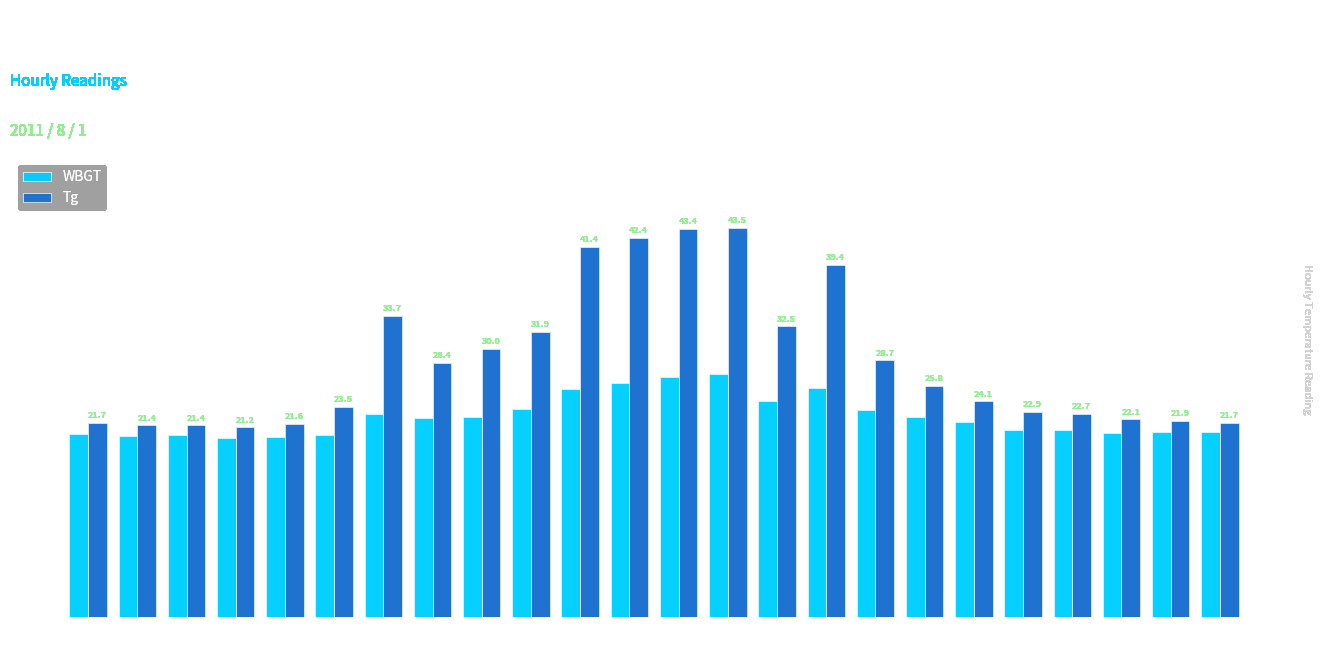

The WBGT series shows 30.7 at 23:00. True or false?

False